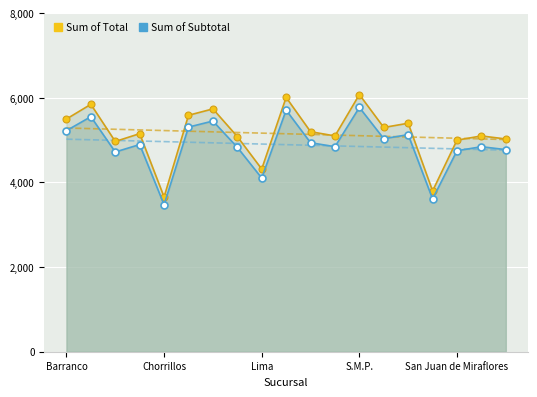

What is the label of the 14th point from the left?

13